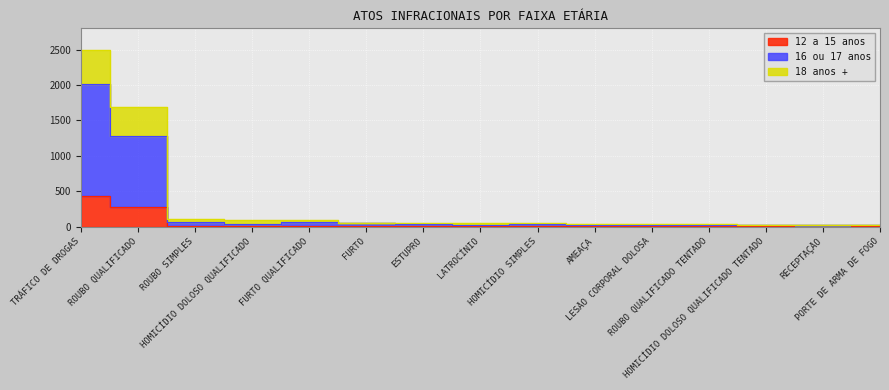

True or false: 18 anos + has a value of 57 at FURTO.

True